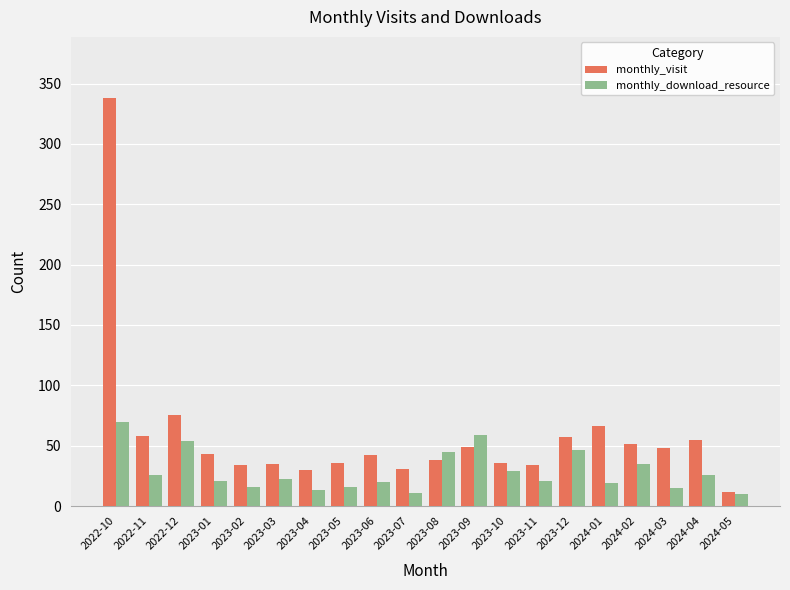

Which category has the highest value in the monthly_download_resource series?

2022-10